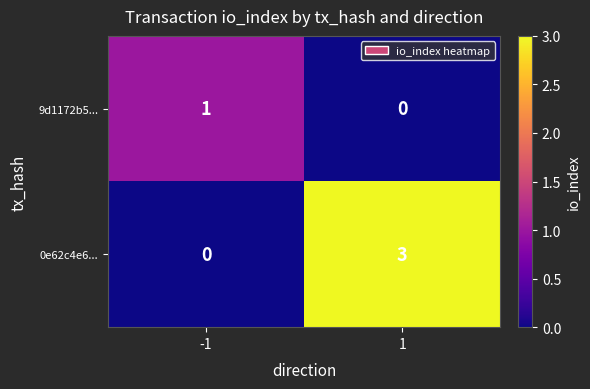

What is the sum of the 0e62c4e6... values at -1 and 1?

3